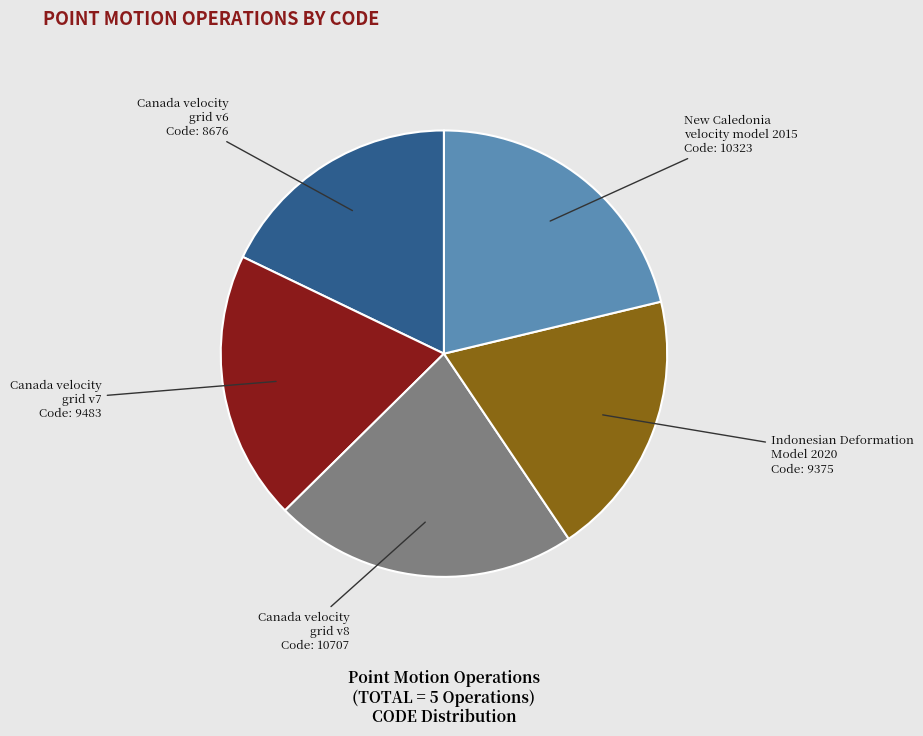

Is there any slice that represents more than half of the pie?

No